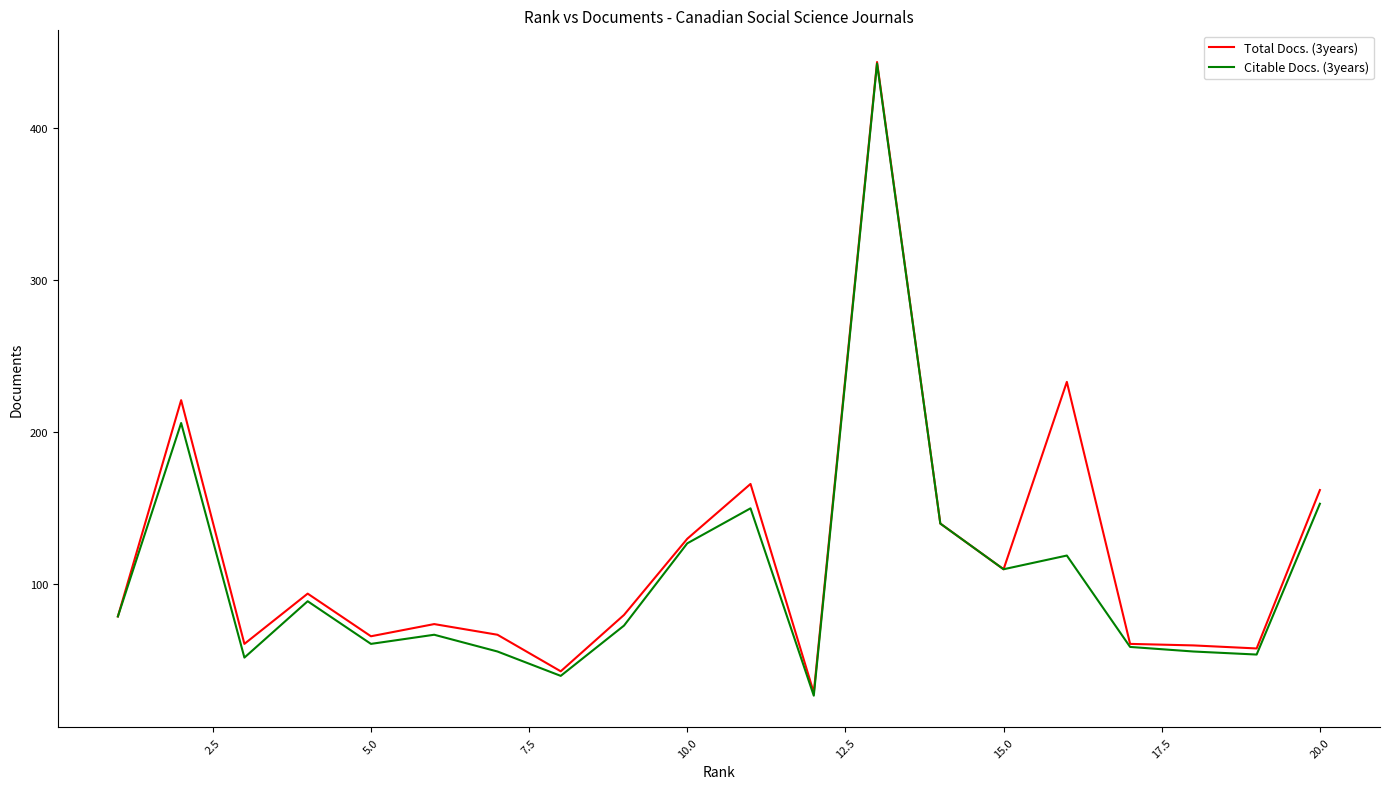

Which series has the largest range (max minus min)?

Citable Docs. (3years)